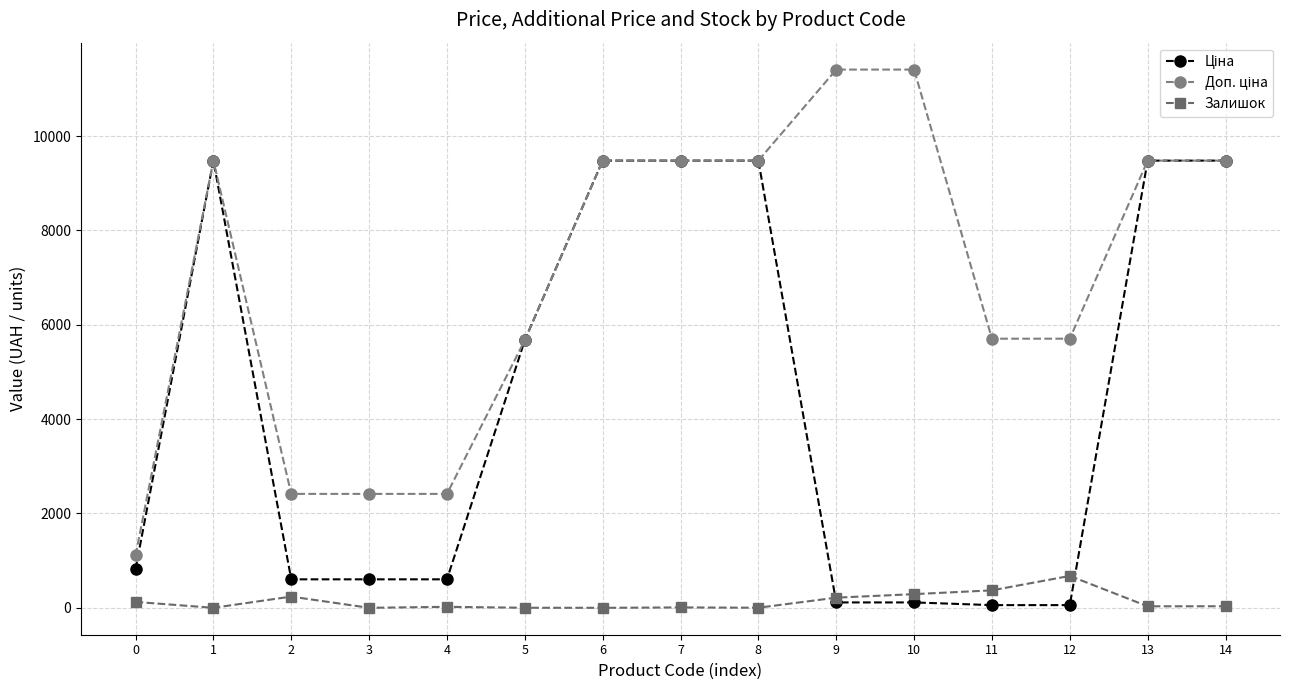

What is the maximum value shown in the chart?

11410.0